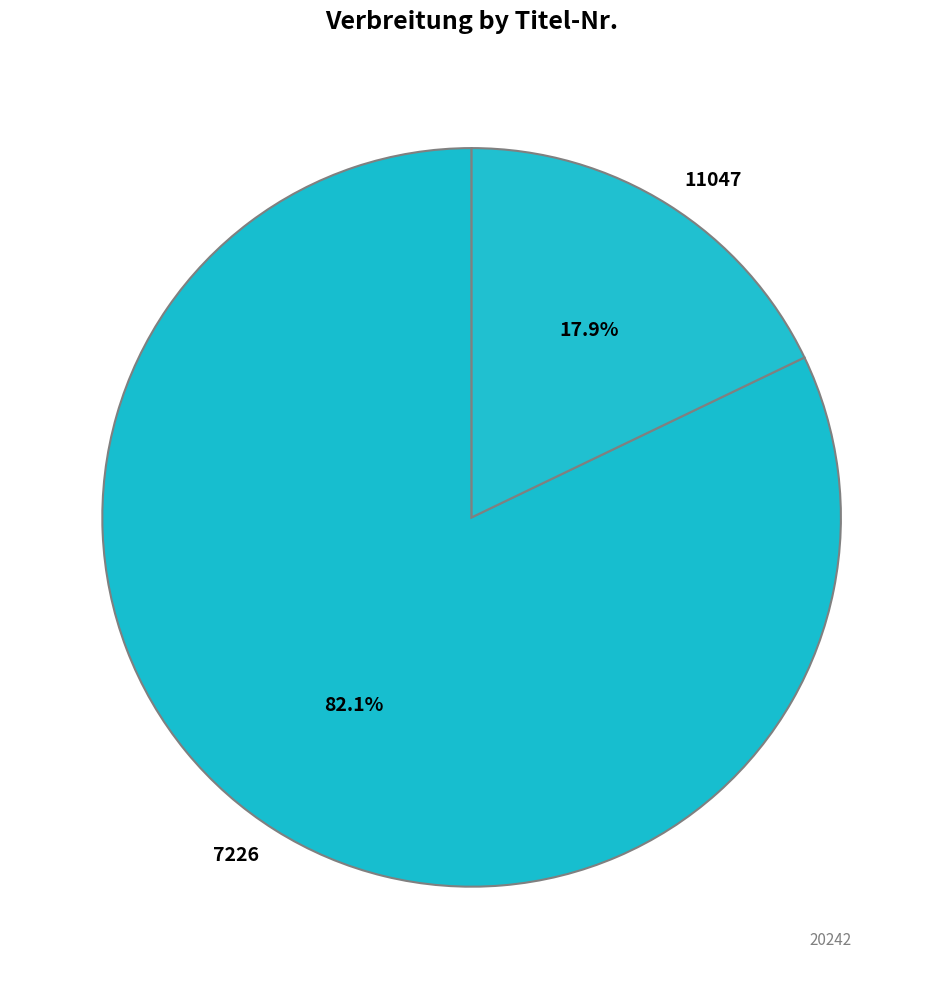

Rank the categories by value from lowest to highest.

11047, 7226